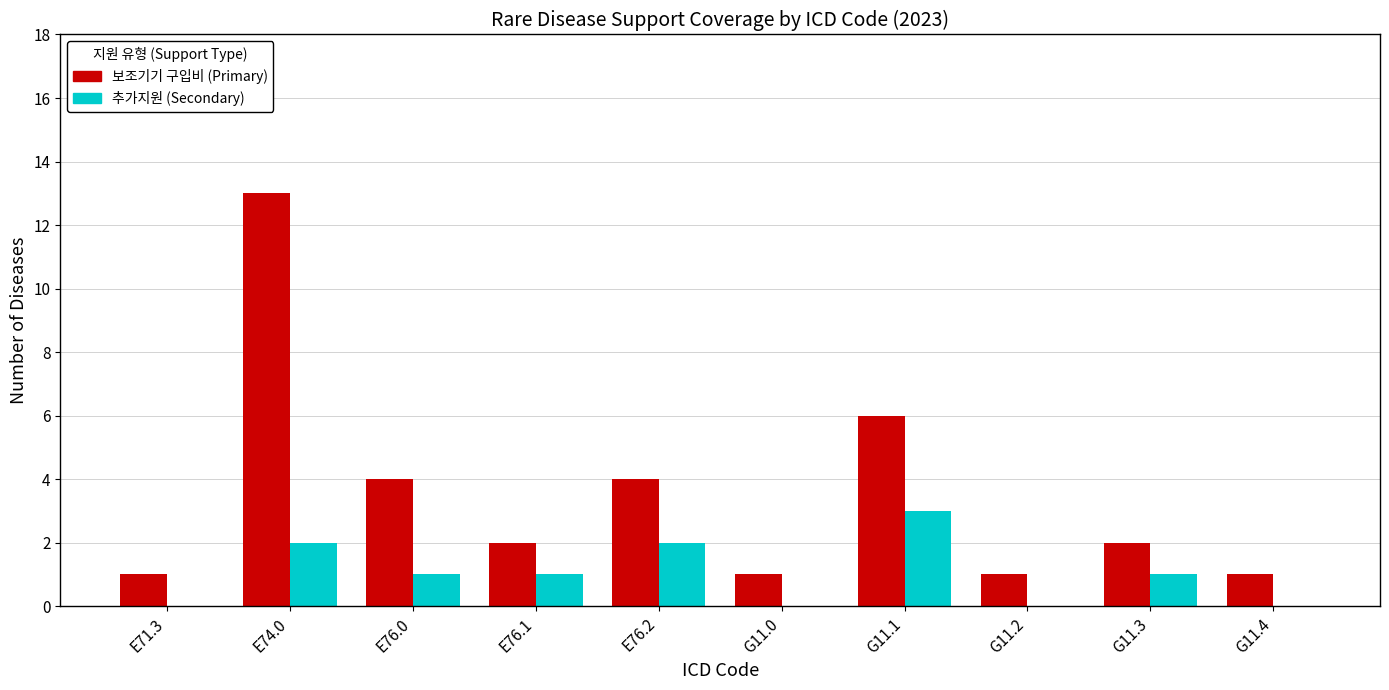

Reading left to right, what are all the values shown in this chart?

보조기기 구입비 (Primary): E71.3=1	E74.0=13	E76.0=4	E76.1=2	E76.2=4	G11.0=1	G11.1=6	G11.2=1	G11.3=2	G11.4=1
추가지원 (Secondary): E71.3=0	E74.0=2	E76.0=1	E76.1=1	E76.2=2	G11.0=0	G11.1=3	G11.2=0	G11.3=1	G11.4=0